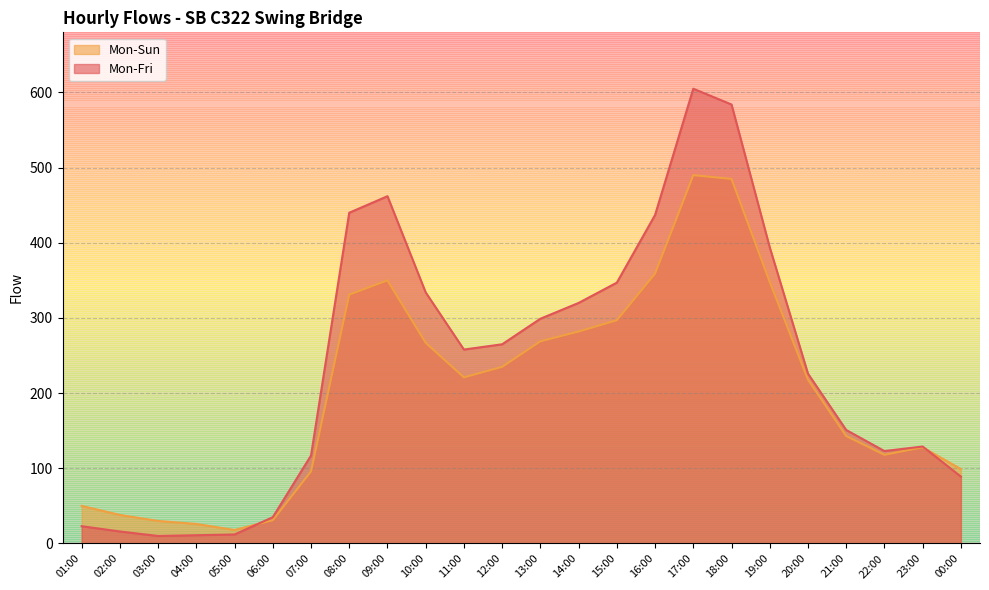

Where does the Mon-Sun series first go above 221?

08:00